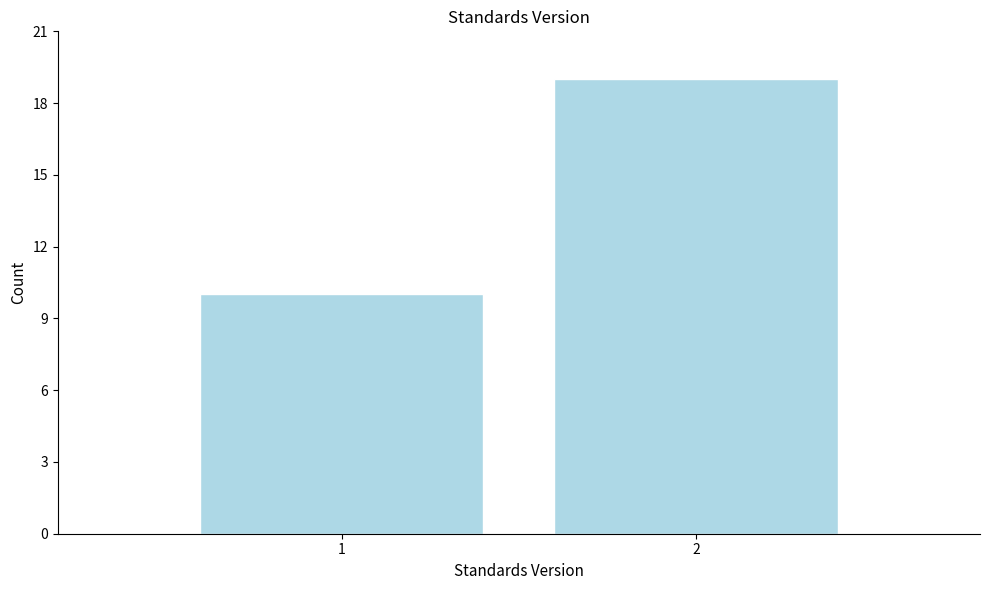

Reading left to right, transcribe all the data shown in this chart.

1=10	2=19